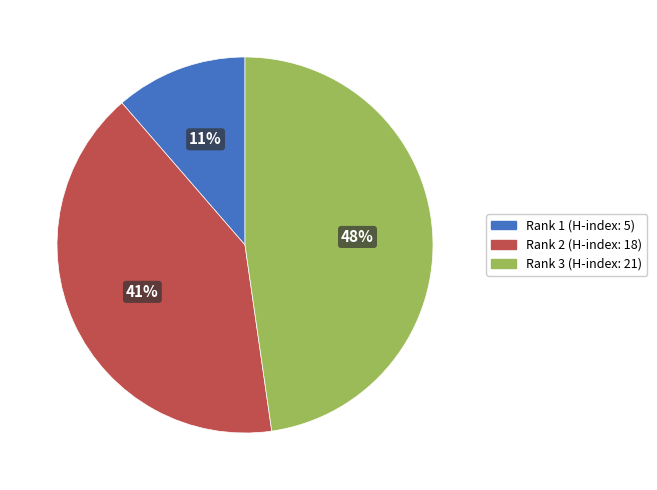

Is there any slice that represents more than half of the pie?

No